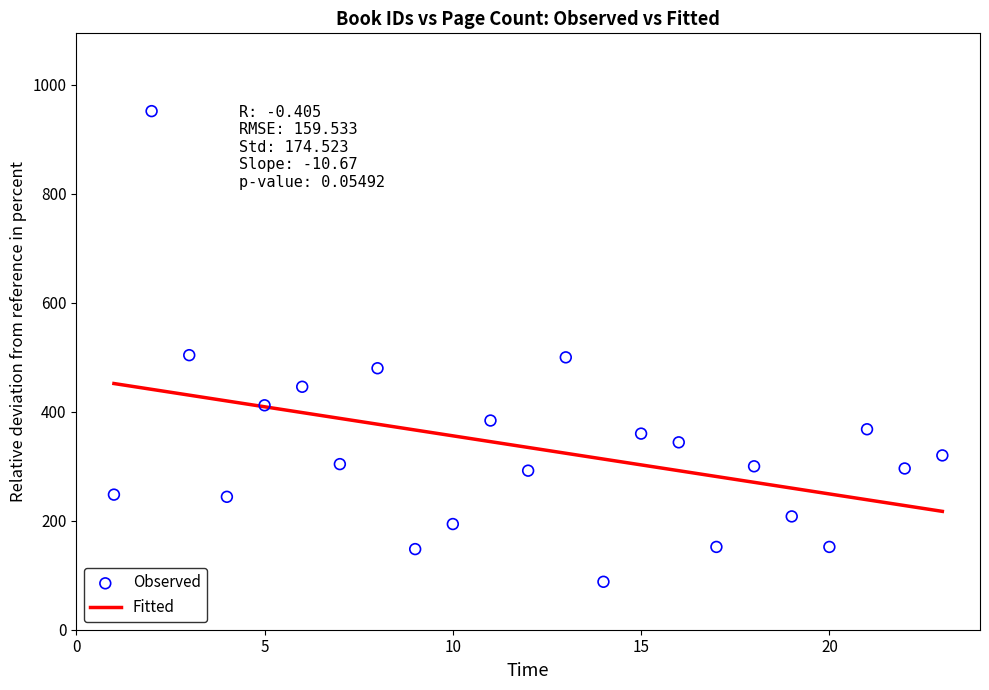

What is the range of X values (max minus min)?

22